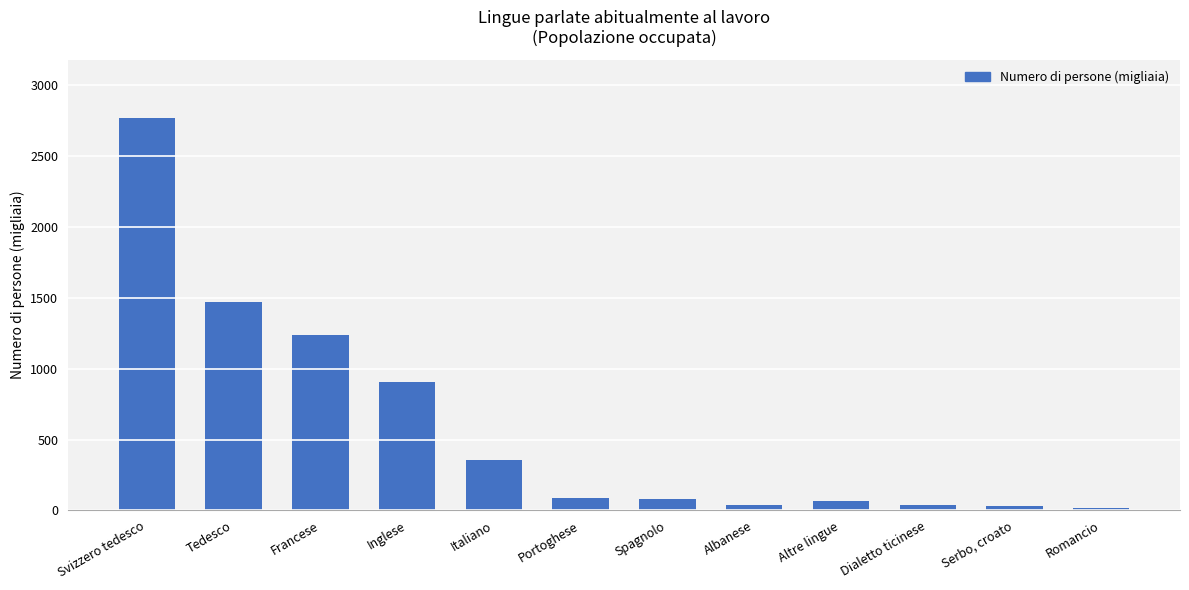

Rank the categories by value from lowest to highest.

Romancio, Serbo, croato, Dialetto ticinese, Albanese, Altre lingue, Spagnolo, Portoghese, Italiano, Inglese, Francese, Tedesco, Svizzero tedesco